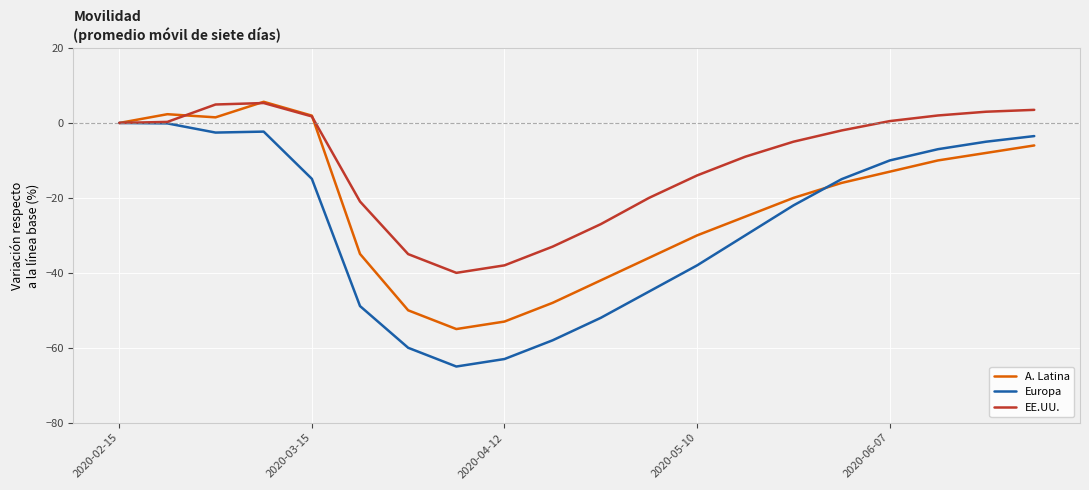

Which series has the largest range (max minus min)?

Europa